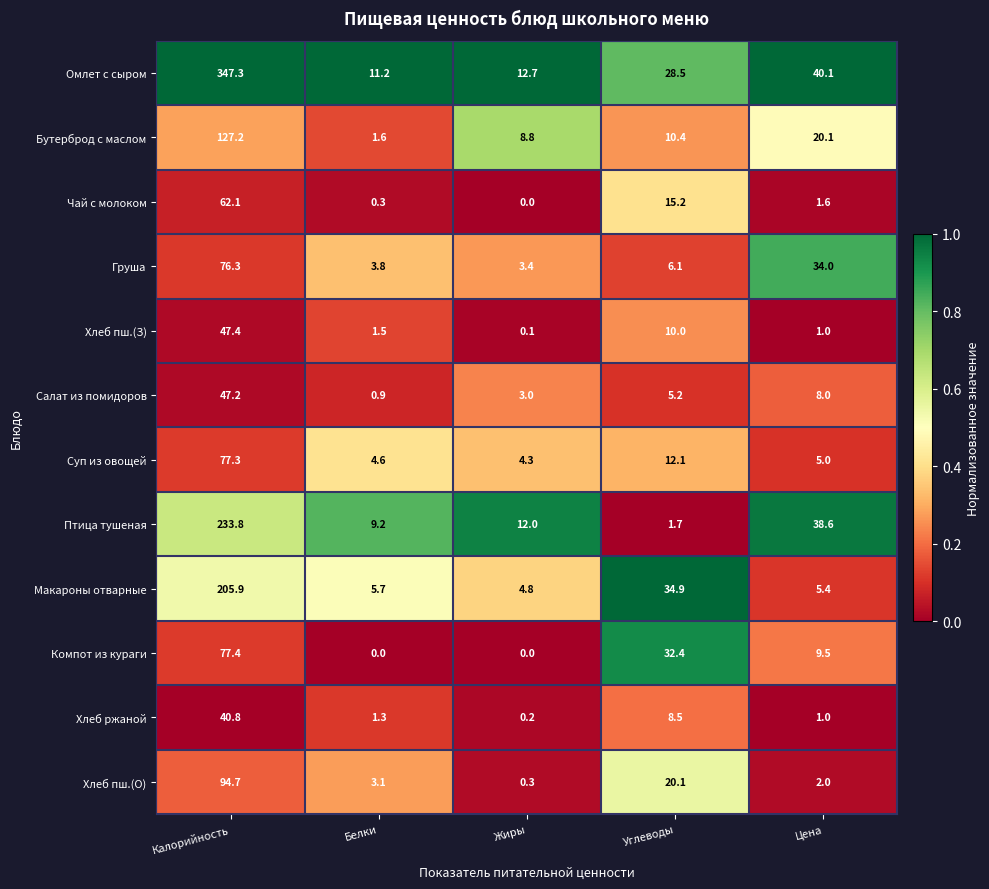

What is the greatest value displayed?

347.3